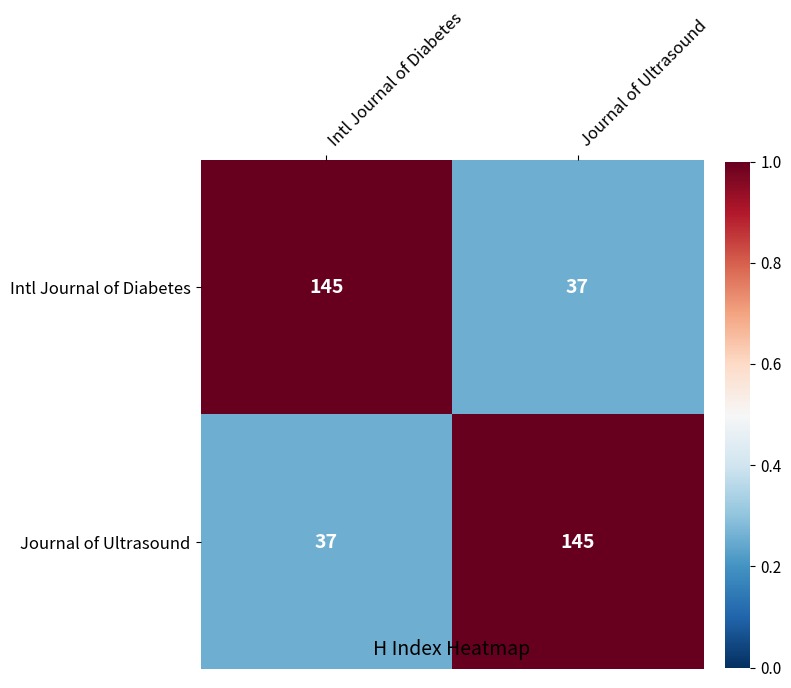

What is the total value across all series at Journal of Ultrasound?

182